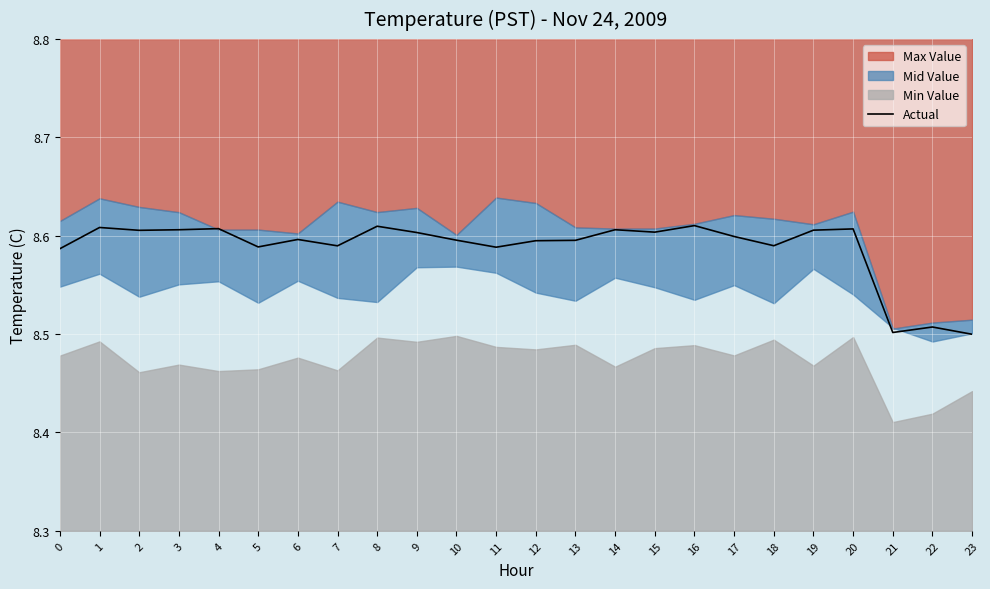

What is the average value?

8.6